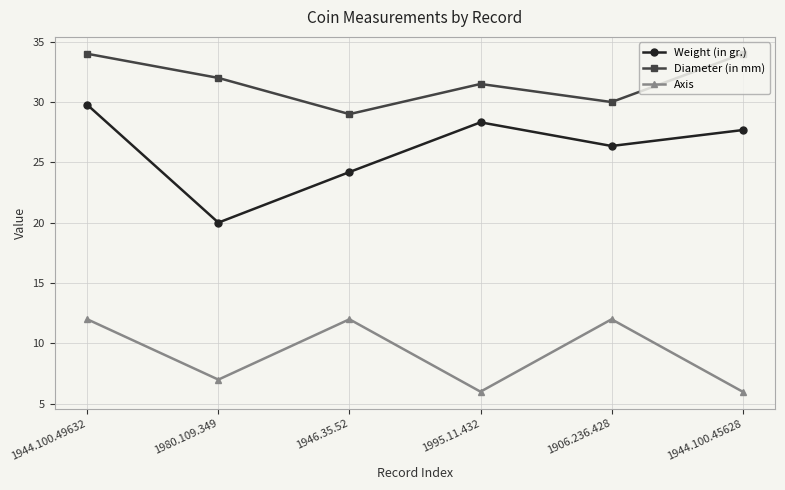

Which series has the largest range (max minus min)?

Weight (in gr.)